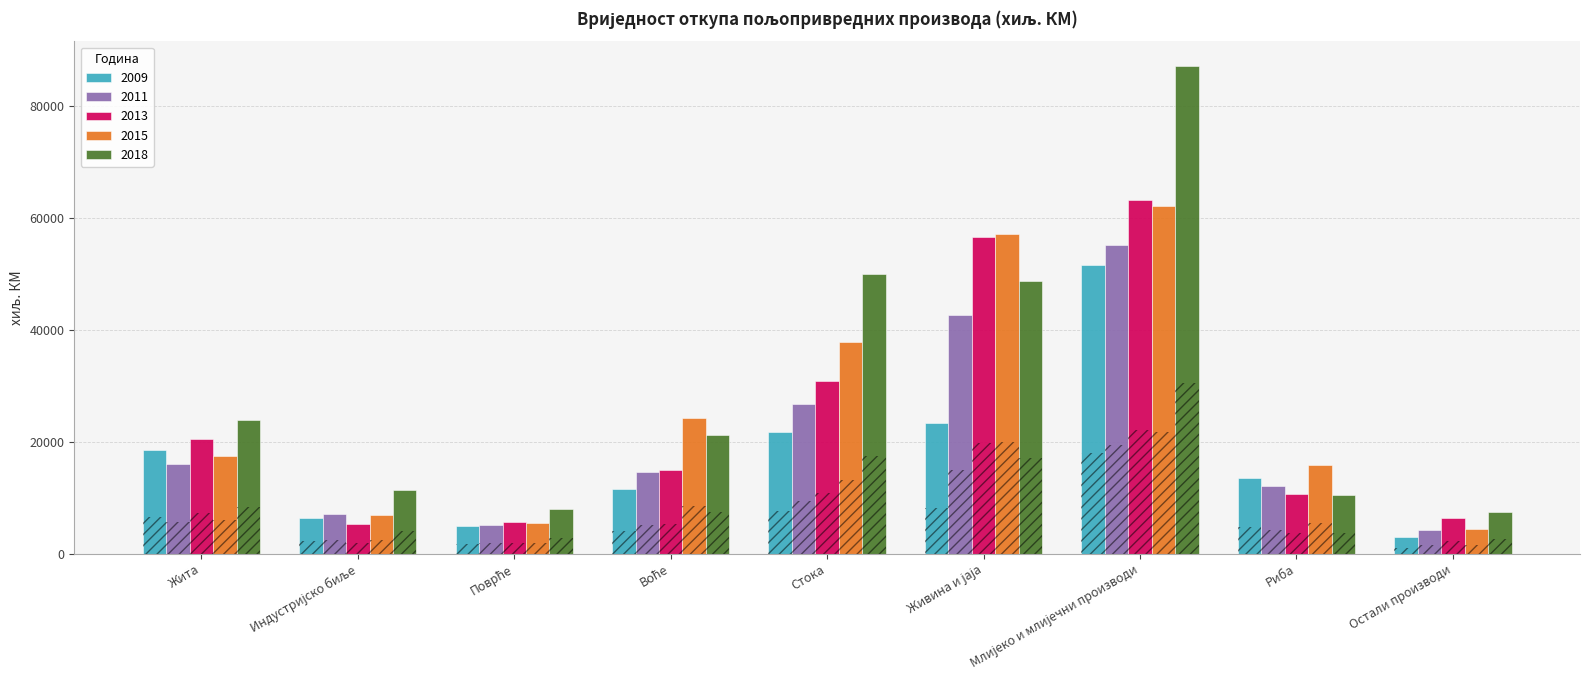

How many series are shown in this chart?

5